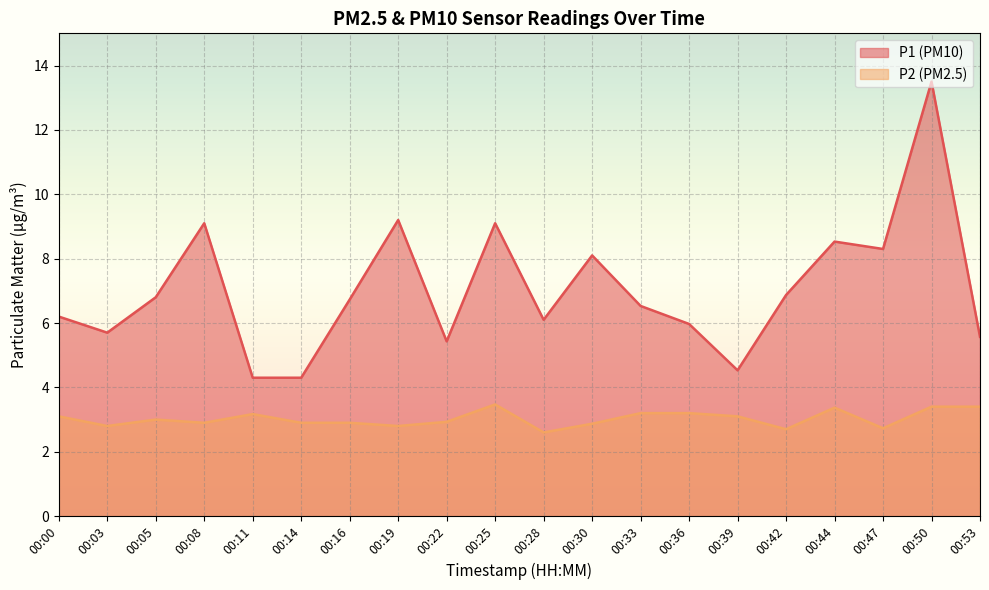

Rank the series at 00:30 from highest to lowest value.

P1 (PM10), P2 (PM2.5)